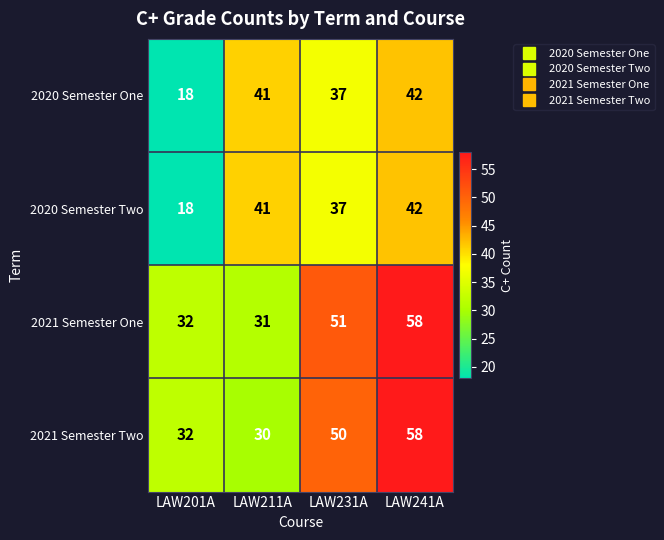

What is the greatest value displayed?

58